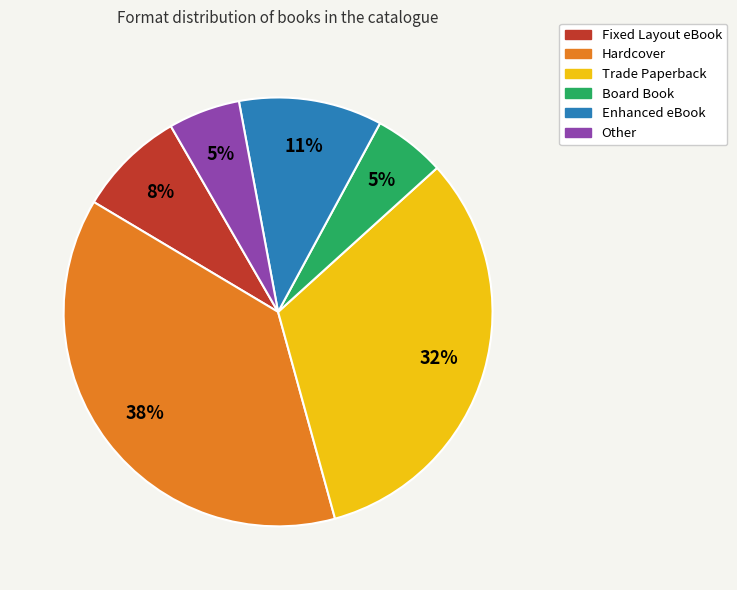

What is the ratio of the value at Trade Paperback to the value at Fixed Layout eBook?

4.0